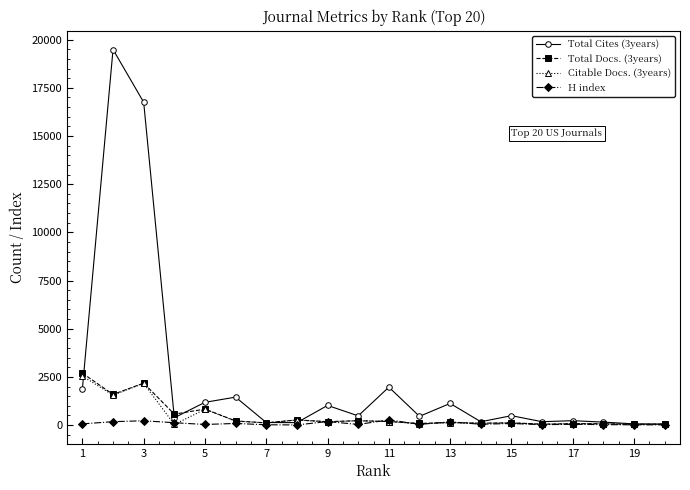

True or false: Total Docs. (3years) and Total Cites (3years) intersect in this chart.

True